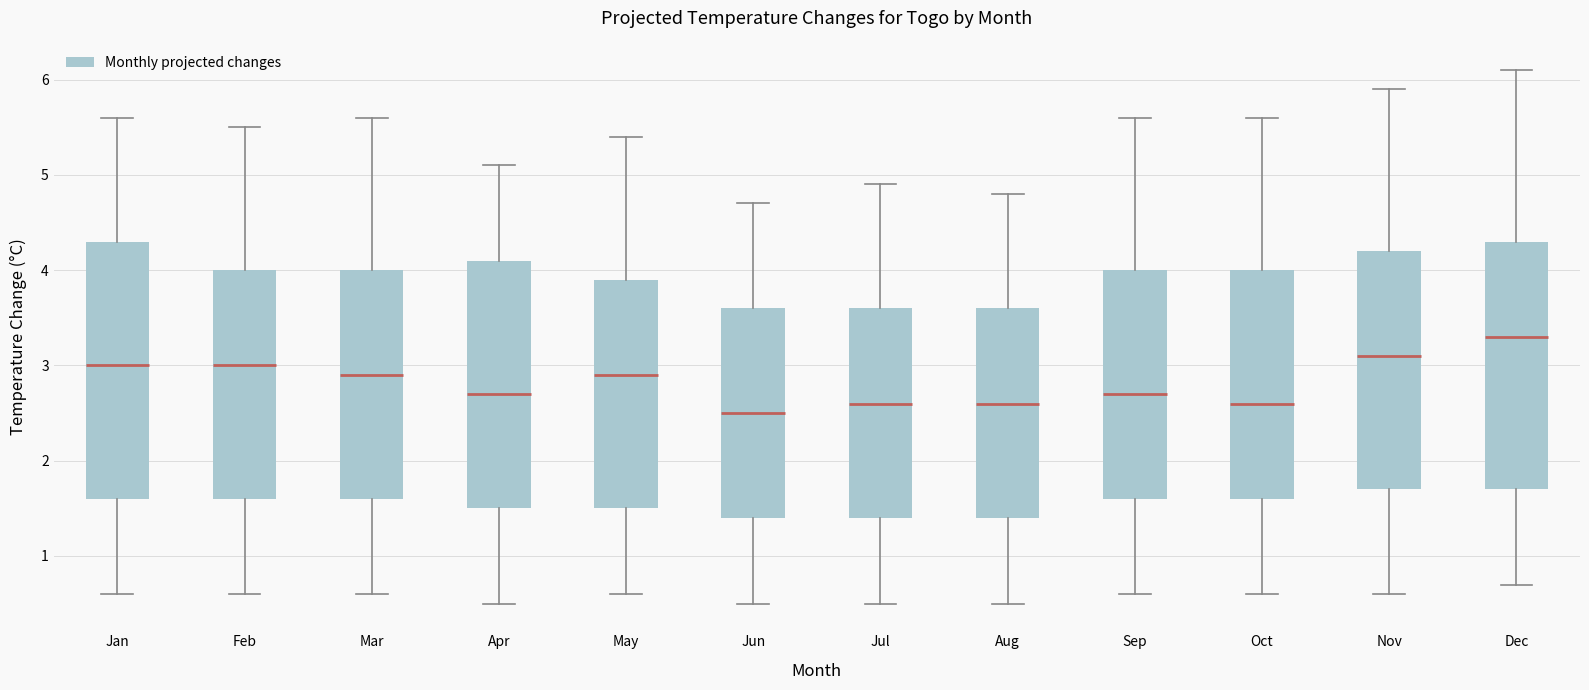

Which box's median line is the highest?

Dec